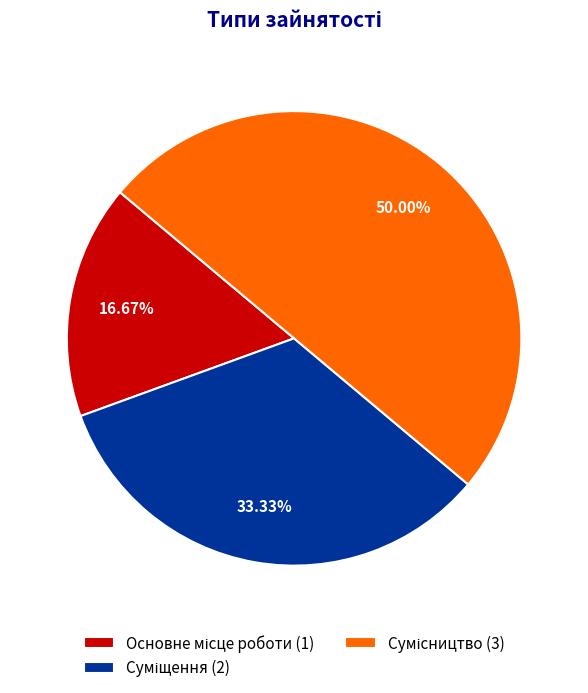

Is it true that Суміщення is 33% of the pie?

True